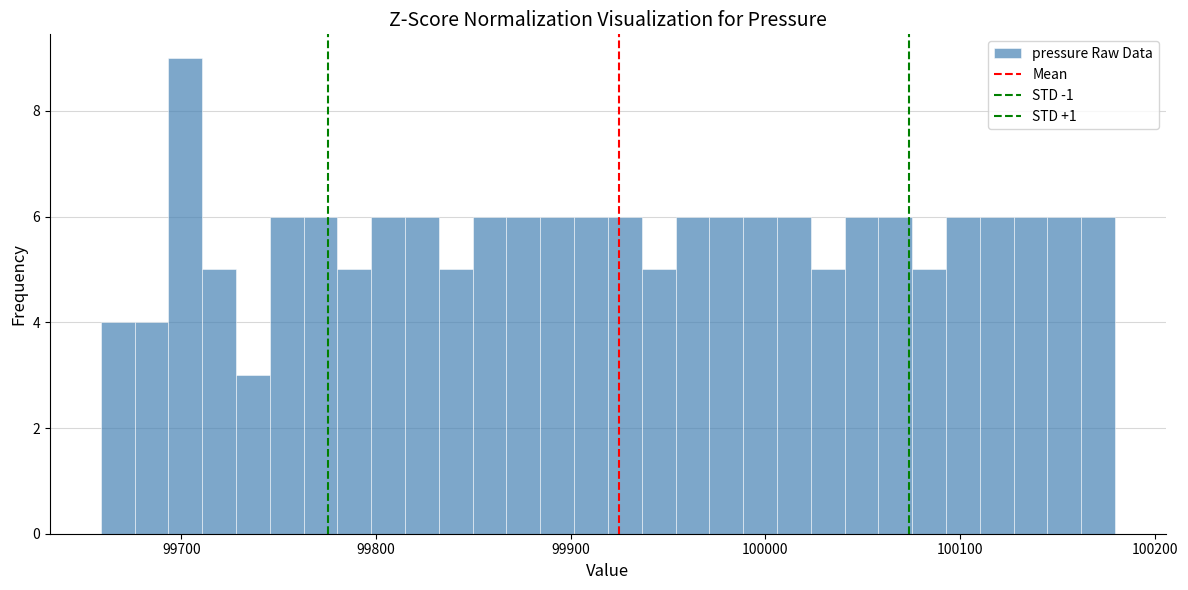

Around what value on the x-axis is the tallest bar? Give the approximate position of its centre, as read against the axis.

99700